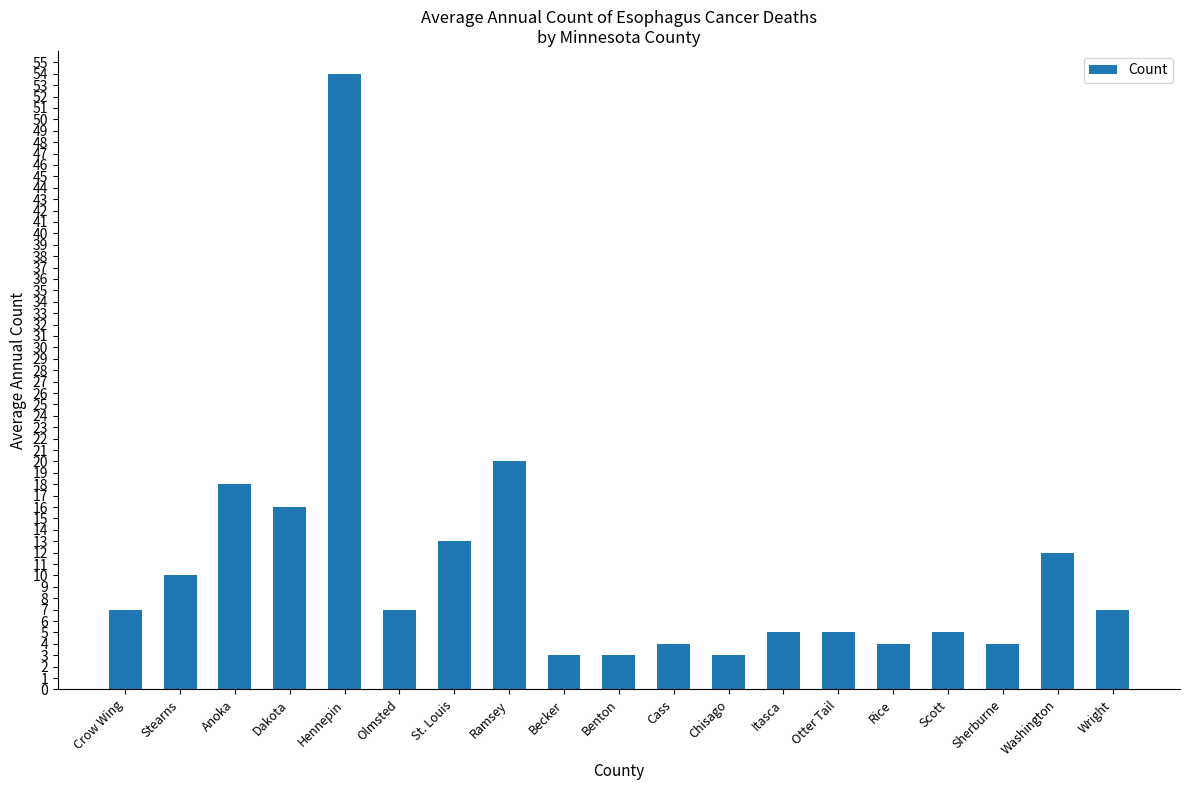

What is the difference between the second highest and minimum values?

17